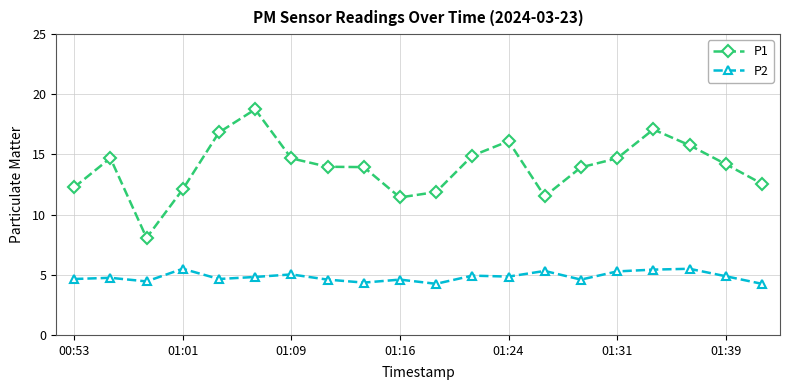

At how many categories does at least one series exceed 13?

13